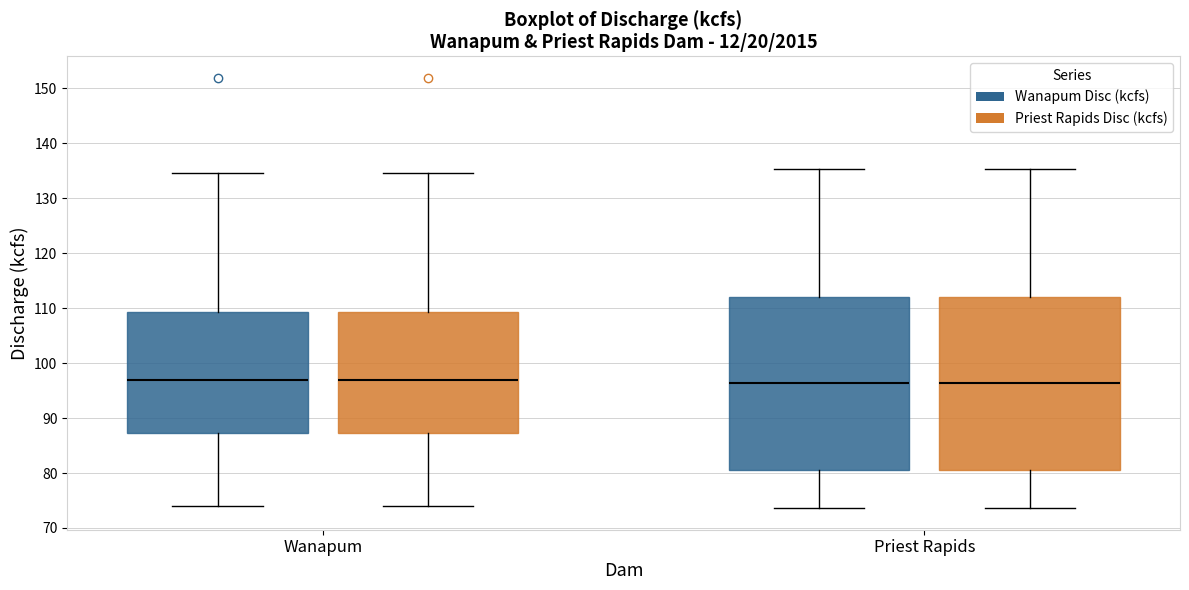

Reading left to right, read every box against the y-axis: the position of its median line, the range the box covers, and the ends of its whiskers. The values are not printed on the chart, so give them approximately, as read against the axis.

Wanapum (Wanapum Disc (kcfs)): median 97, box 87 to 109, whiskers 74 to 135
Wanapum (Priest Rapids Disc (kcfs)): median 97, box 87 to 109, whiskers 74 to 135
Priest Rapids (Wanapum Disc (kcfs)): median 96, box 81 to 112, whiskers 74 to 135
Priest Rapids (Priest Rapids Disc (kcfs)): median 96, box 81 to 112, whiskers 74 to 135